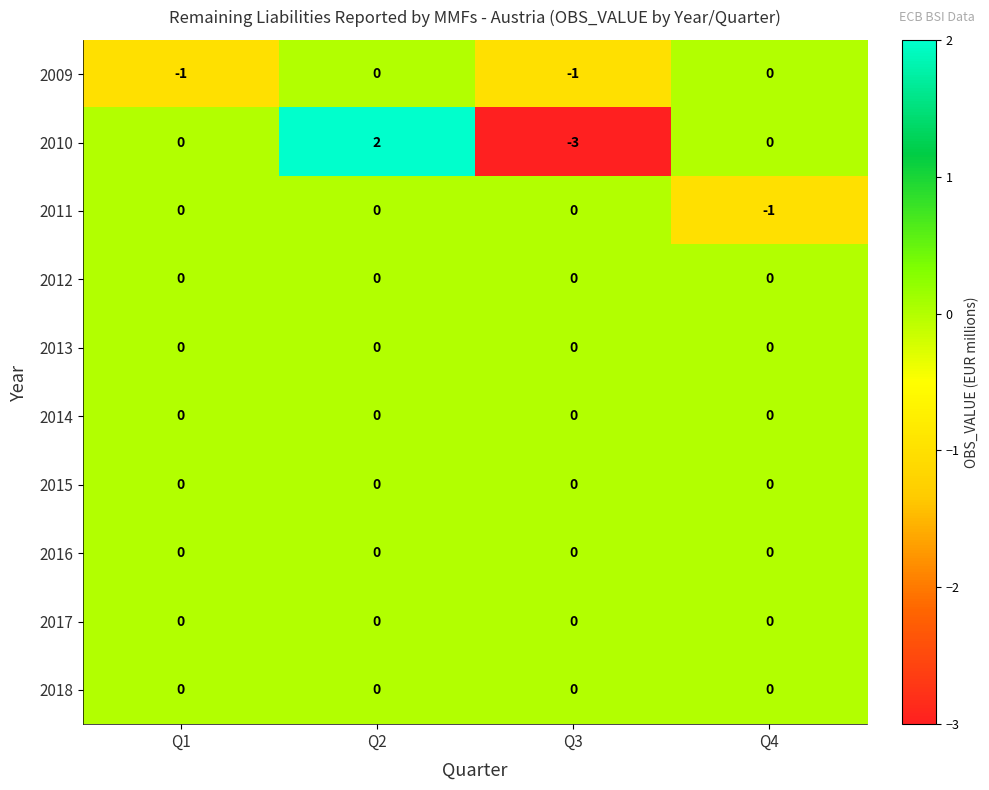

What is the smallest value displayed?

-3